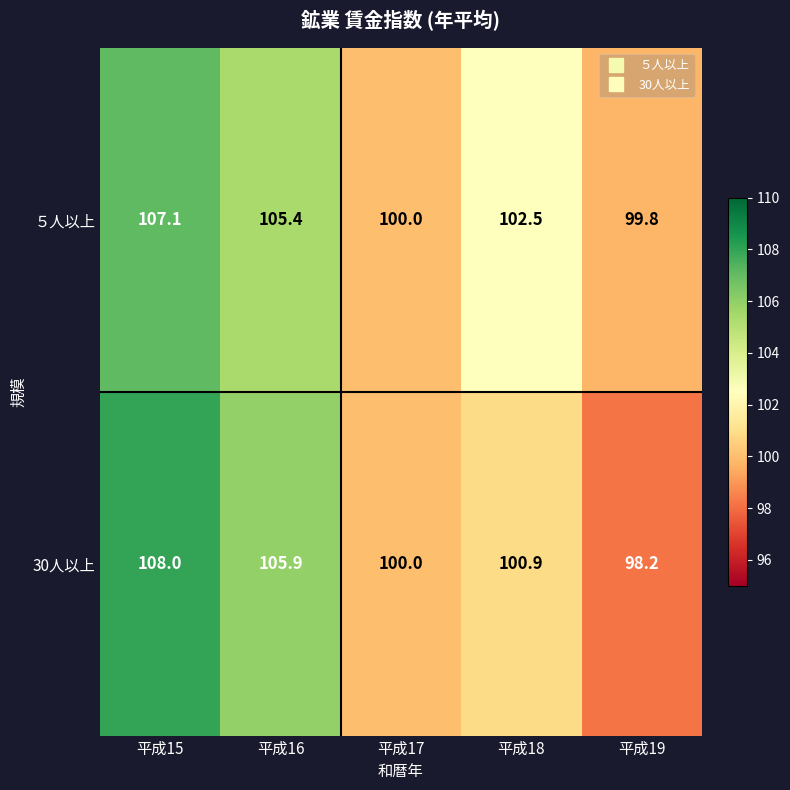

The 30人以上 series shows 100.9 at 平成18. True or false?

True